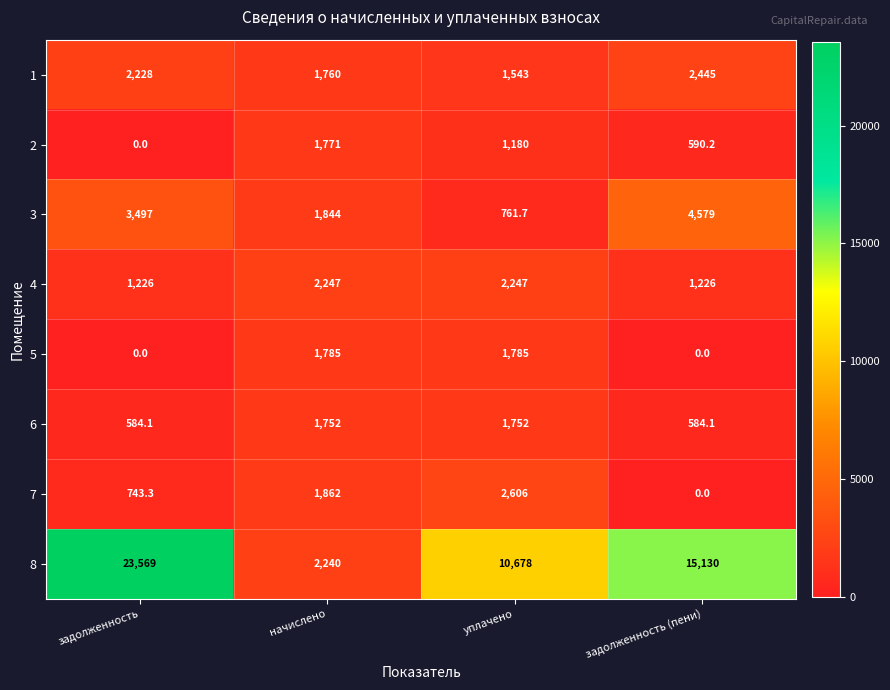

What is the spread (max minus min) of values at задолженность?

23569.0